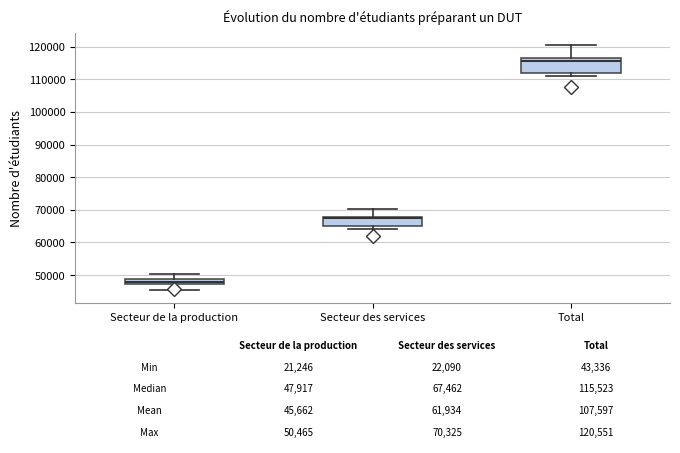

Which box is the tallest, from its lower edge to its upper edge?

Total